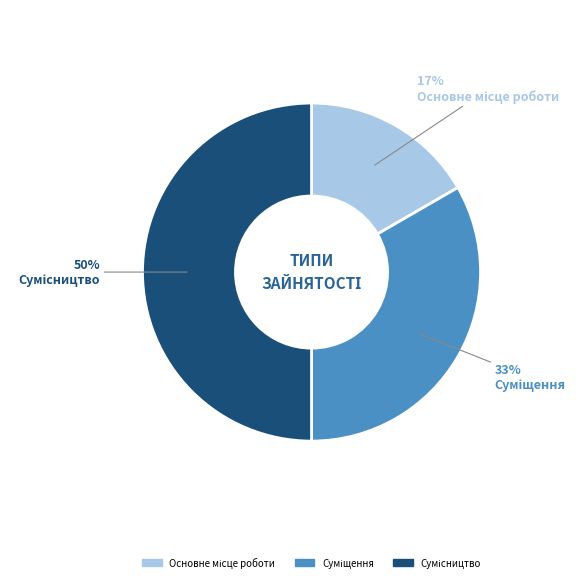

To the nearest percent, what is the average slice percentage?

33%